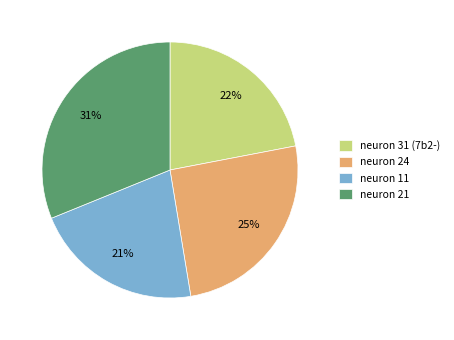

Count the number of slices in the pie.

4